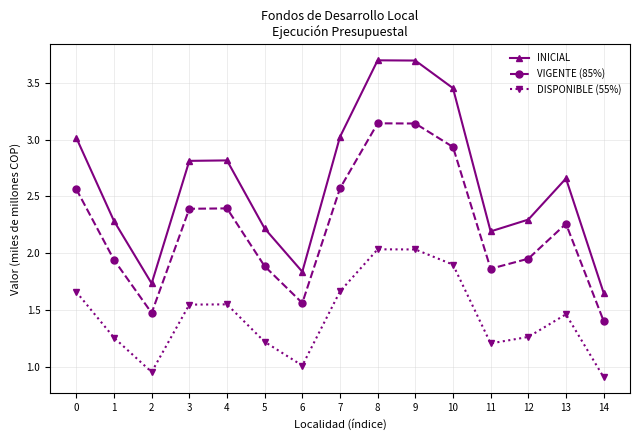

Rank the series by their maximum value, from highest to lowest.

INICIAL, VIGENTE (85%), DISPONIBLE (55%)